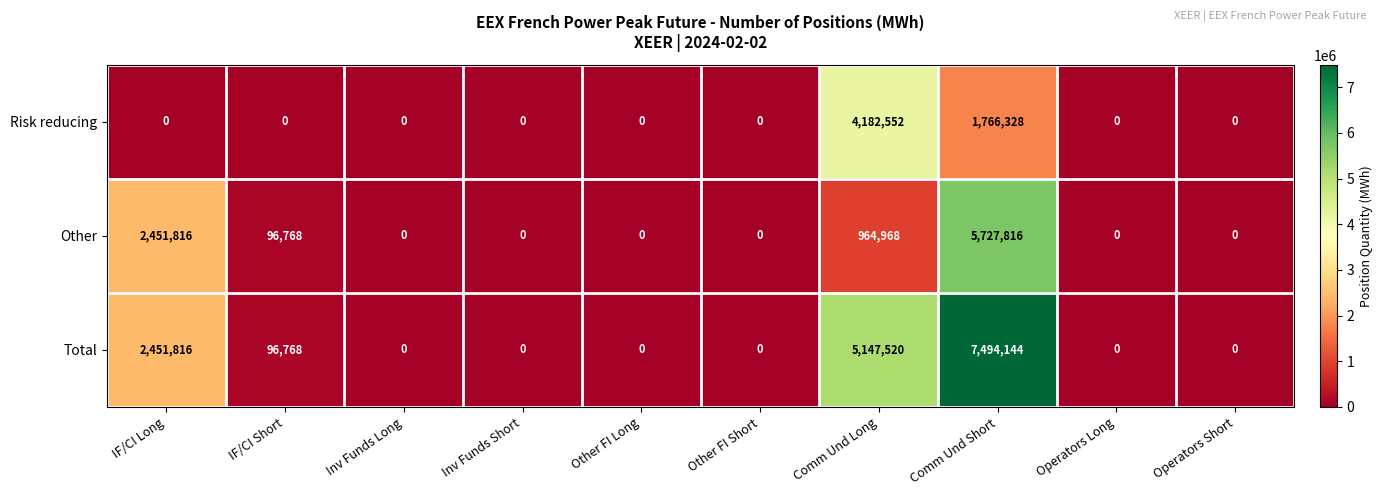

Rank the series by their maximum value, from highest to lowest.

Total, Other, Risk reducing